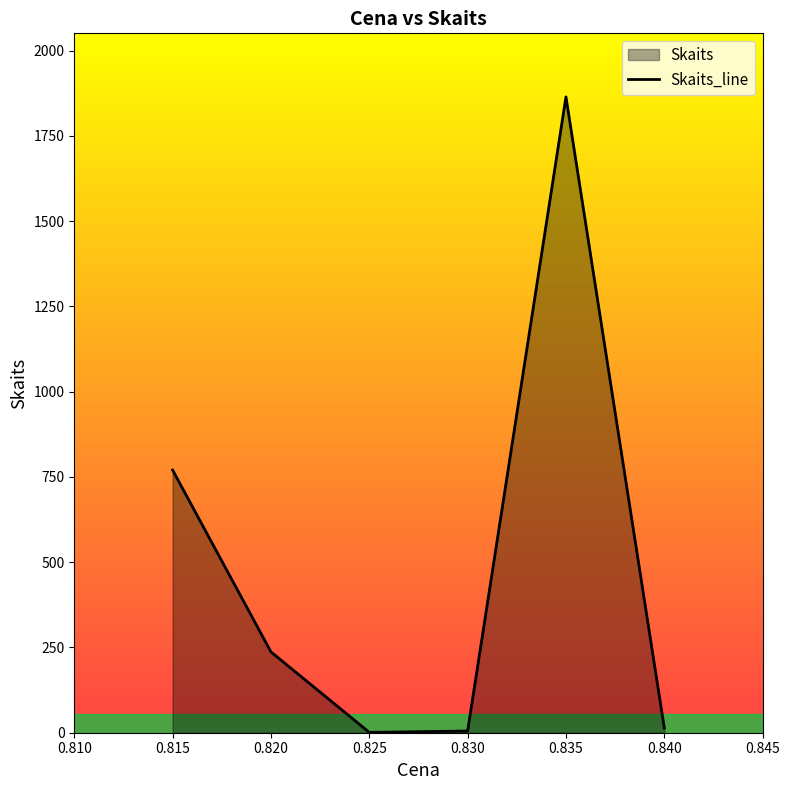

What is the maximum value shown in the chart?

1864